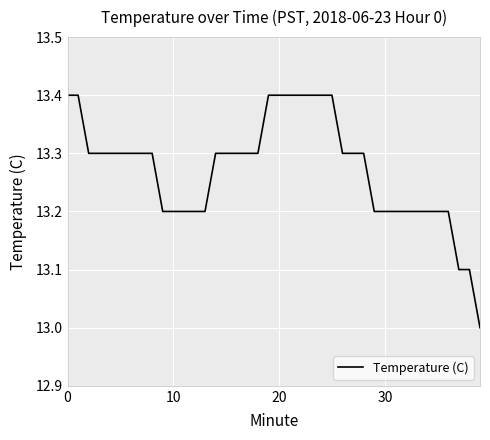

How many values are between 13 and 14?

40